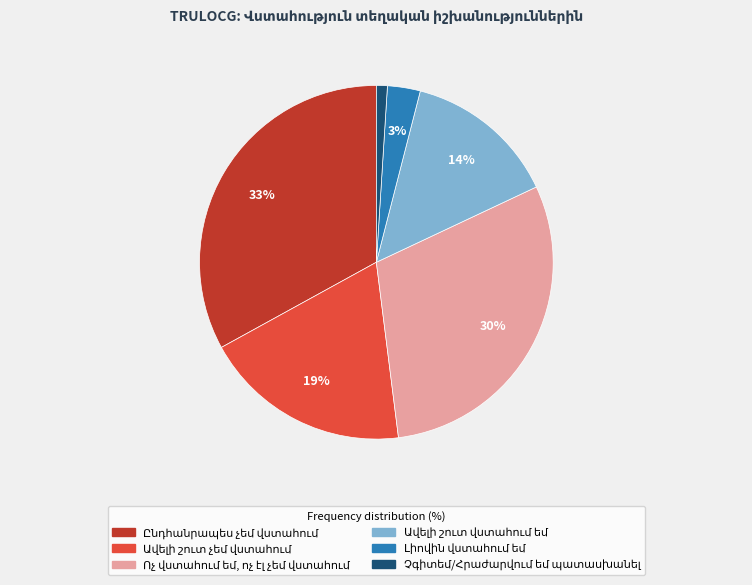

To the nearest percent, what is the difference between the largest and smallest slice percentages?

32%